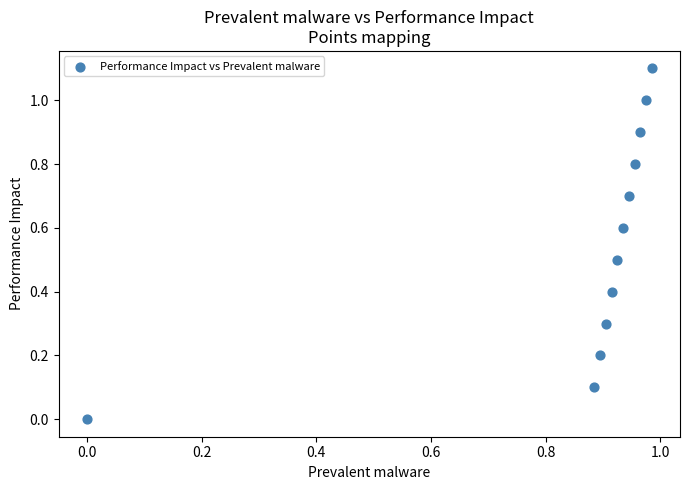

What is the average X value?

0.9